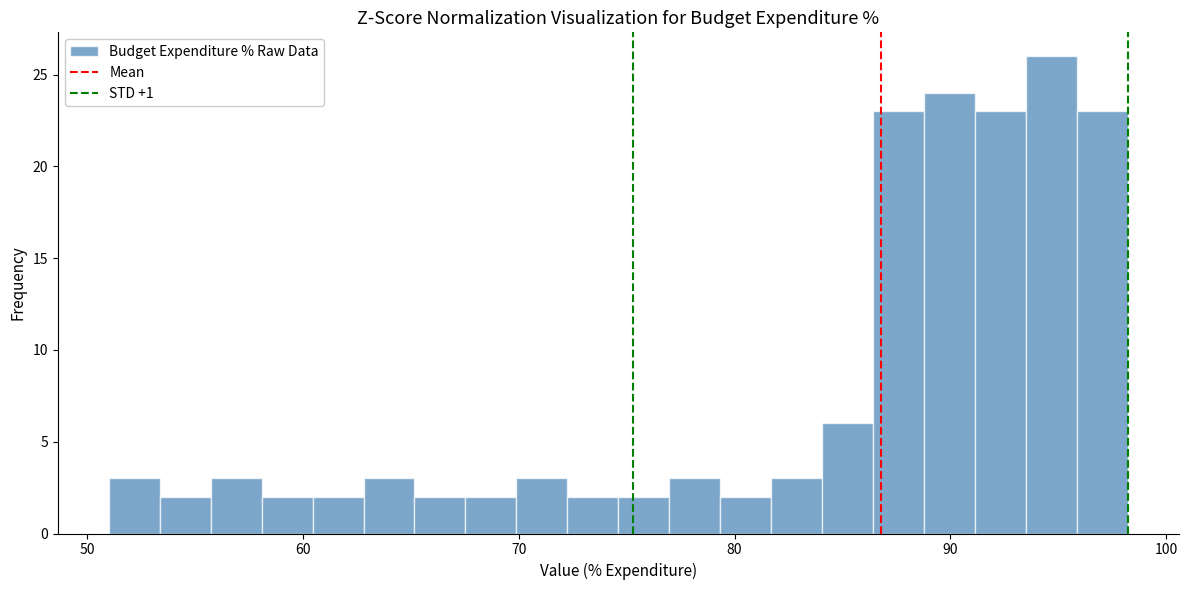

Around what value on the x-axis is the tallest bar? Give the approximate position of its centre, as read against the axis.

95